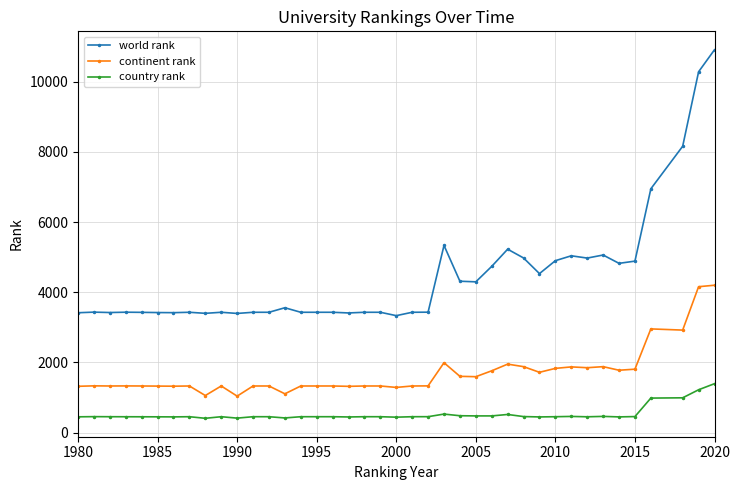

What is the value of the world rank point at the 39th from the left?

10283